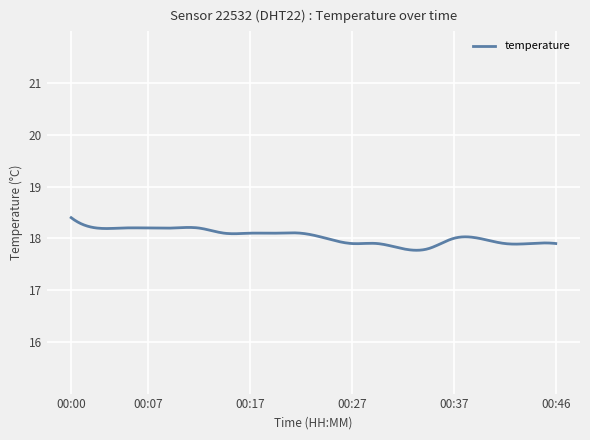

What is the smallest value displayed?

17.8